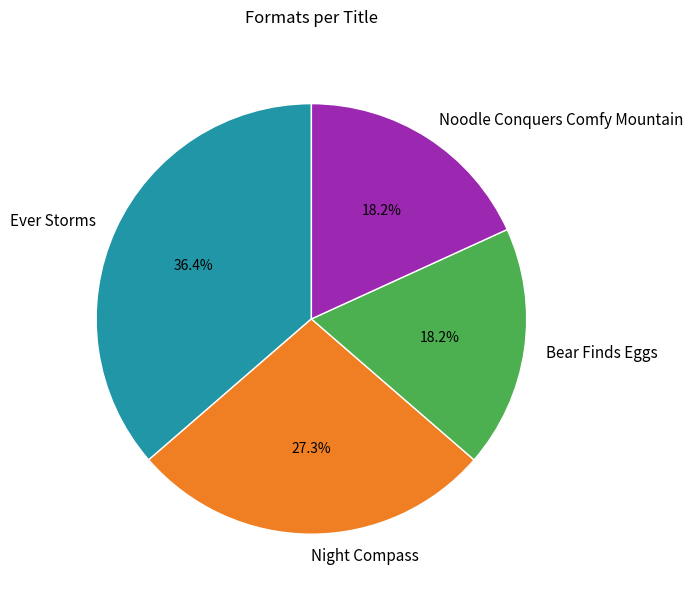

How many segments does this pie chart have?

4